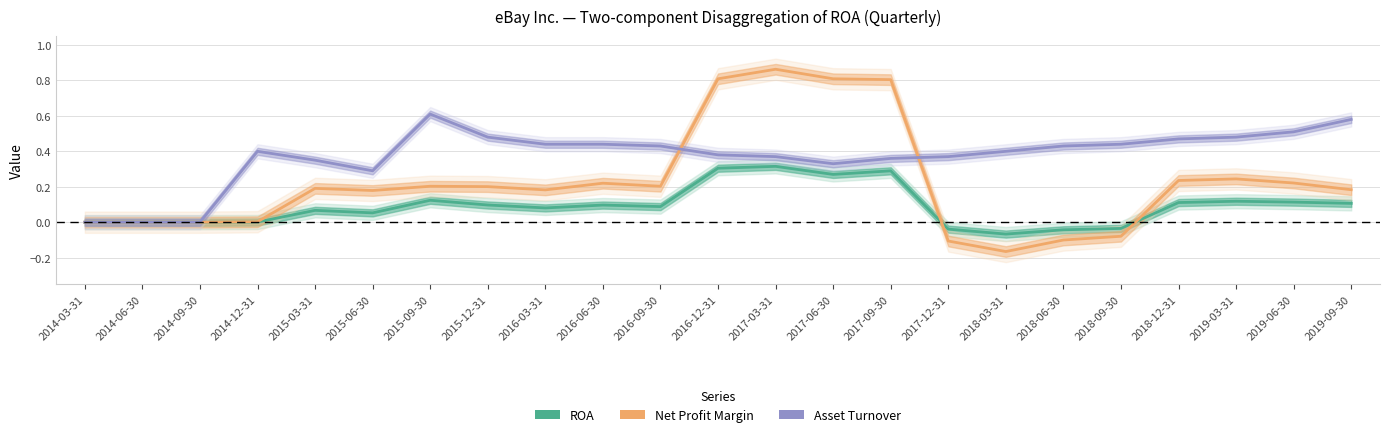

Where is the first local minimum for Net Profit Margin?

2015-06-30